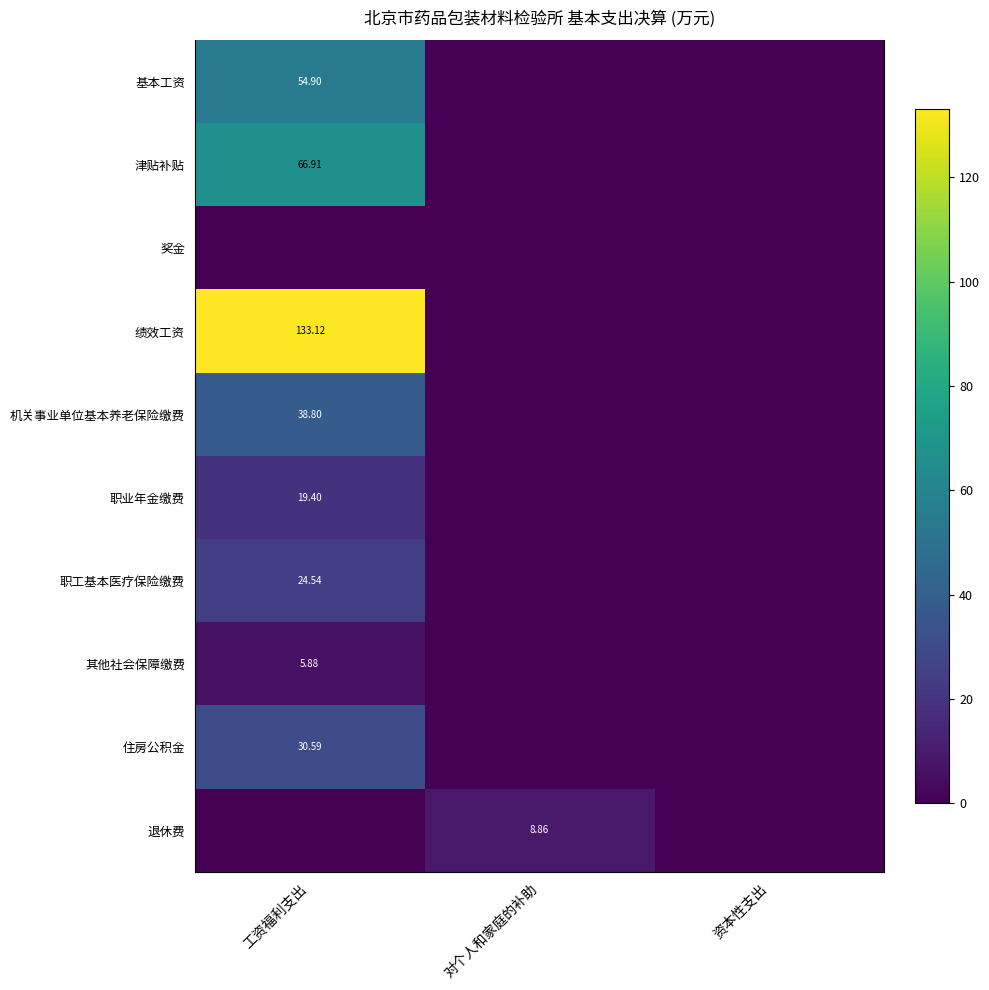

Which series changed the most between 工资福利支出 and 资本性支出?

绩效工资